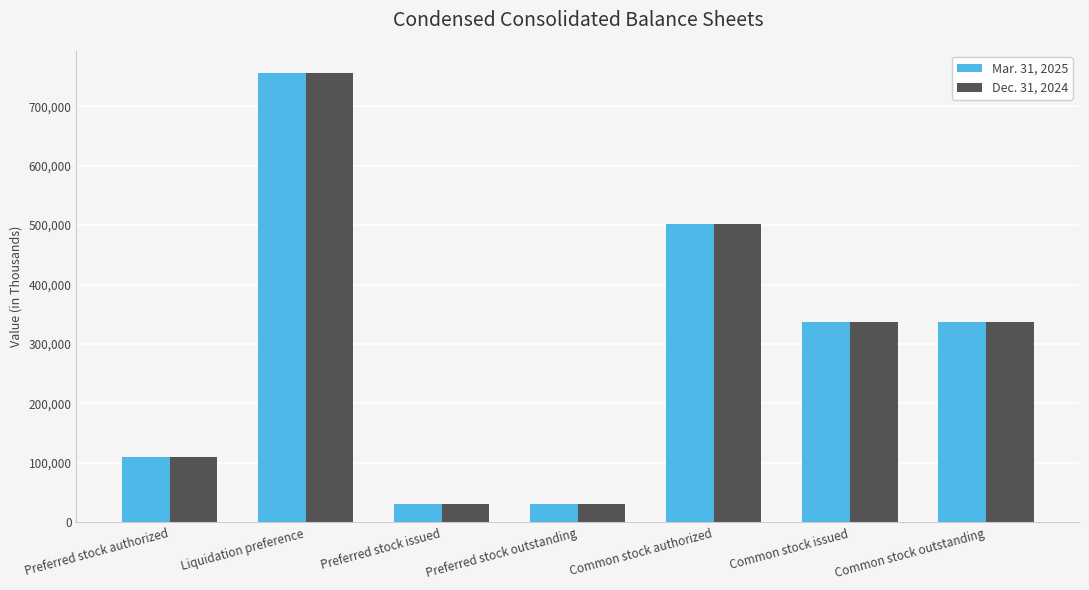

Does the chart contain stacked bars?

No